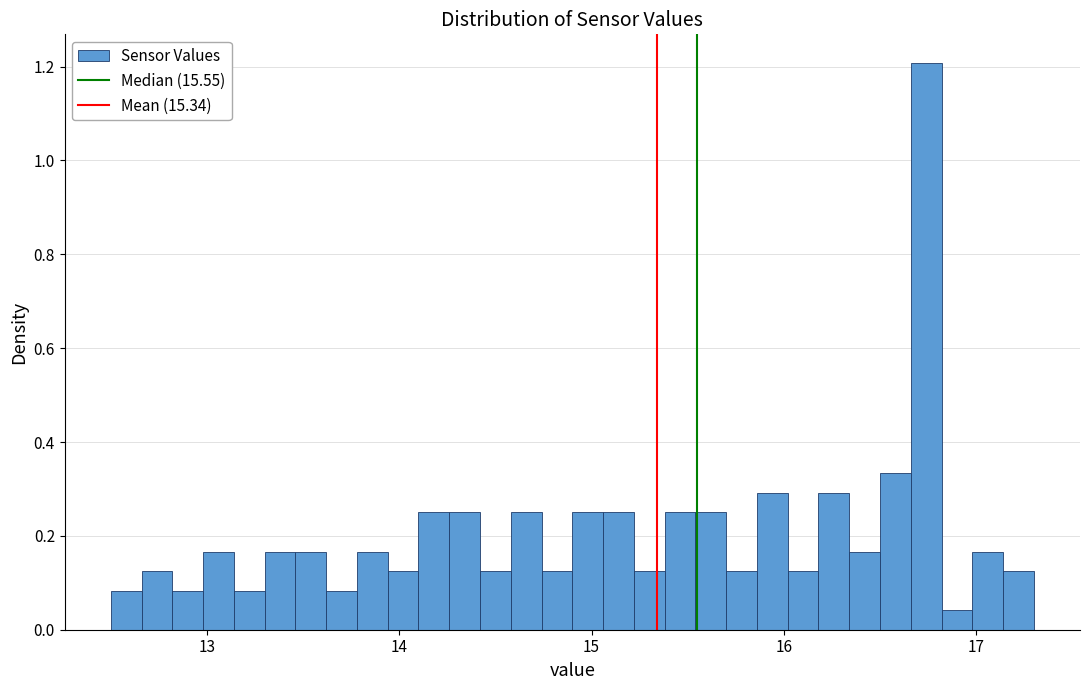

Read against the x-axis, roughly where is the centre of the tallest bar?

16.7